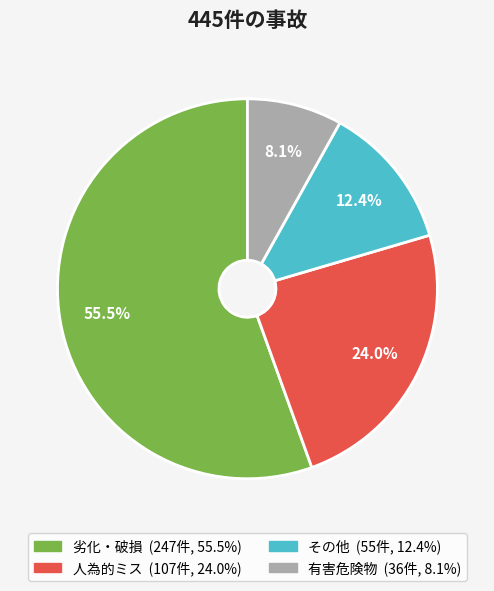

Which has a higher value, その他 or 劣化・破損?

劣化・破損